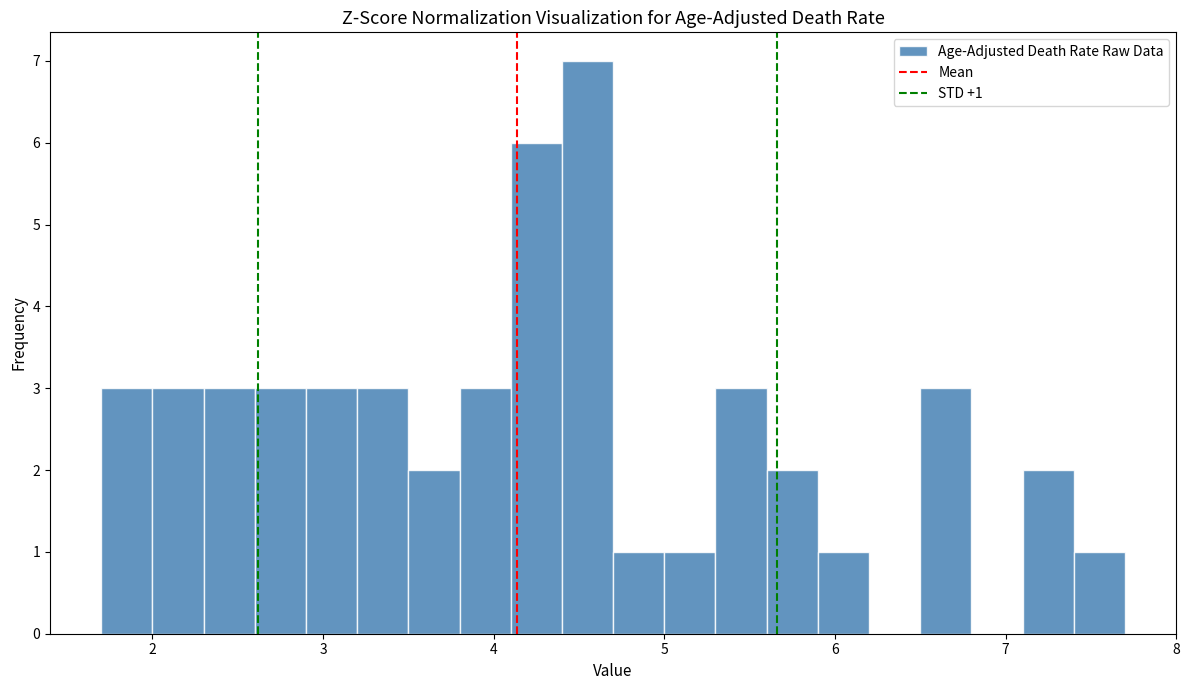

Read against the x-axis, roughly where is the centre of the tallest bar?

4.6